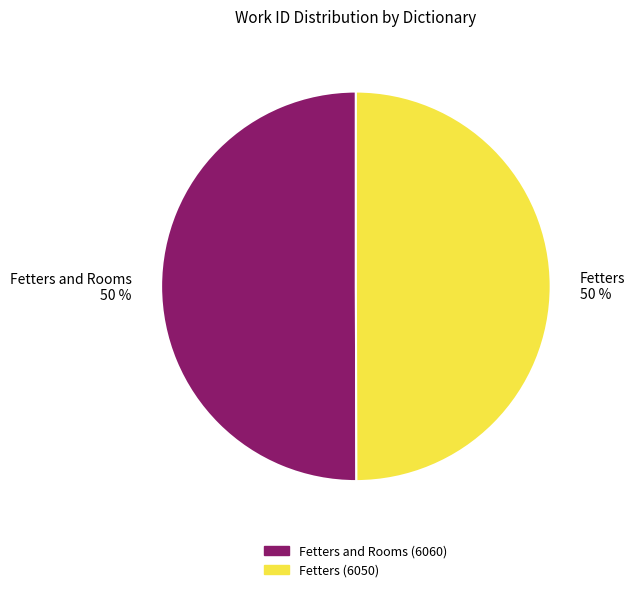

Is the sum of Fetters and Rooms and Fetters greater than half?

Yes